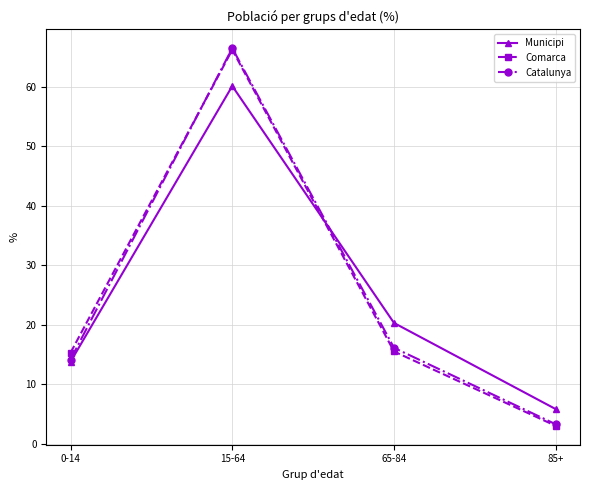

List the labels in order of Catalunya value, largest first.

15-64, 65-84, 0-14, 85+